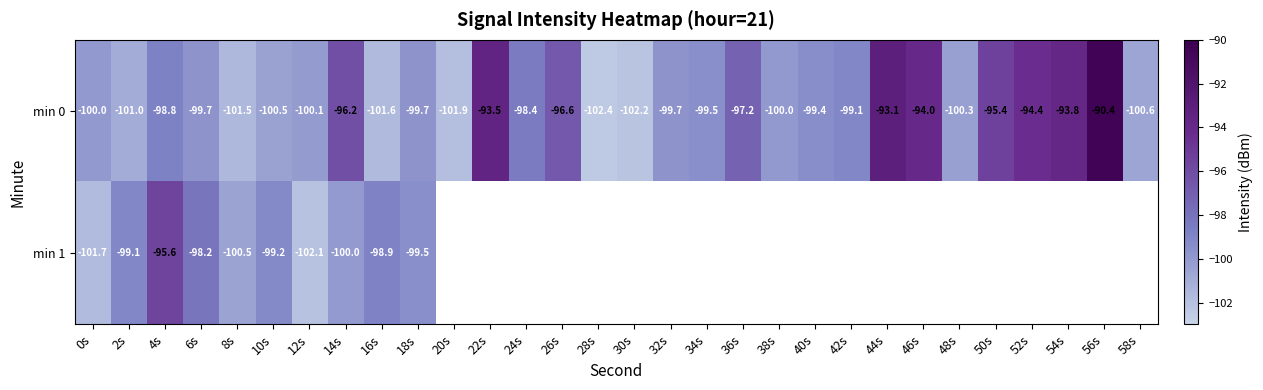

How many negative values does the min 1 series have?

10